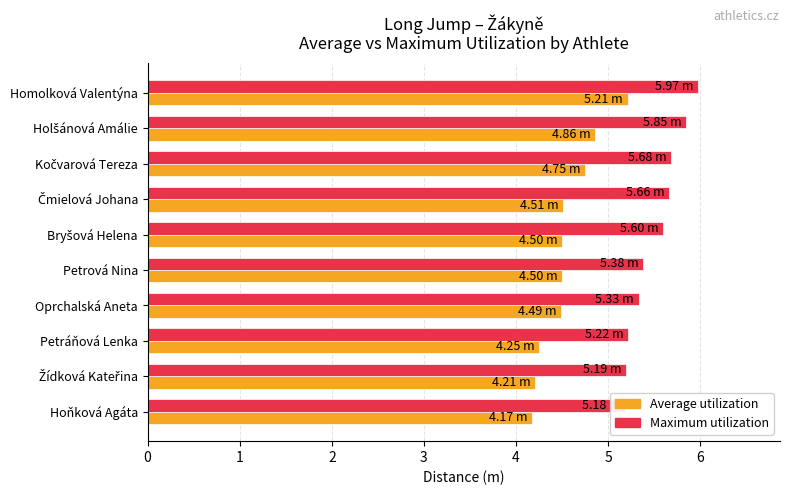

Reading left to right, transcribe all the data shown in this chart.

Average utilization: 5.2	4.9	4.8	4.5	4.5	4.5	4.5	4.2	4.2	4.2
Maximum utilization: 6.0	5.8	5.7	5.7	5.6	5.4	5.3	5.2	5.2	5.2